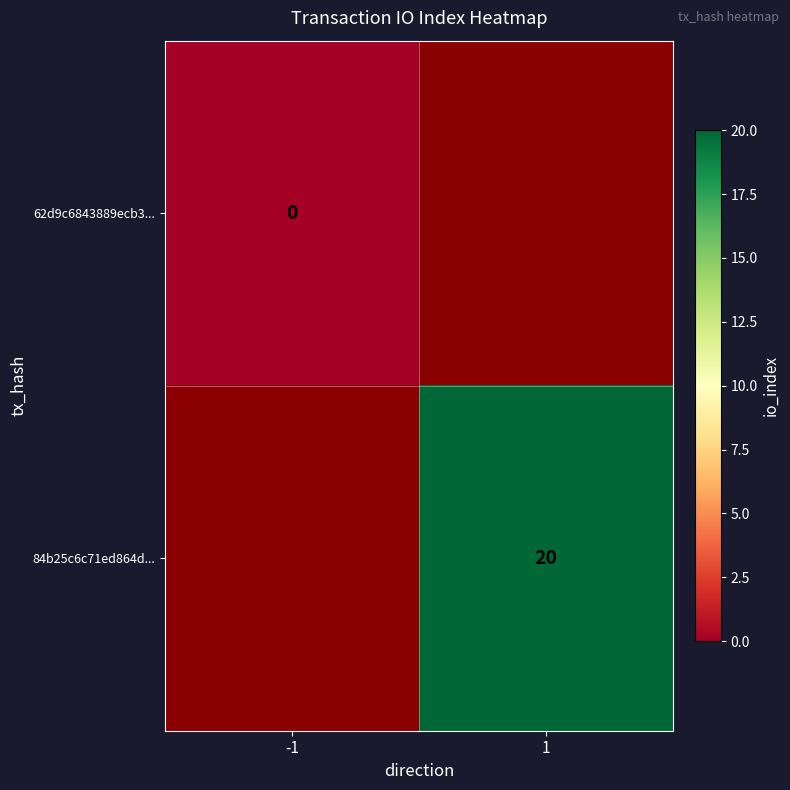

The 84b25c6c71ed864d... series shows 20 at 1. True or false?

True